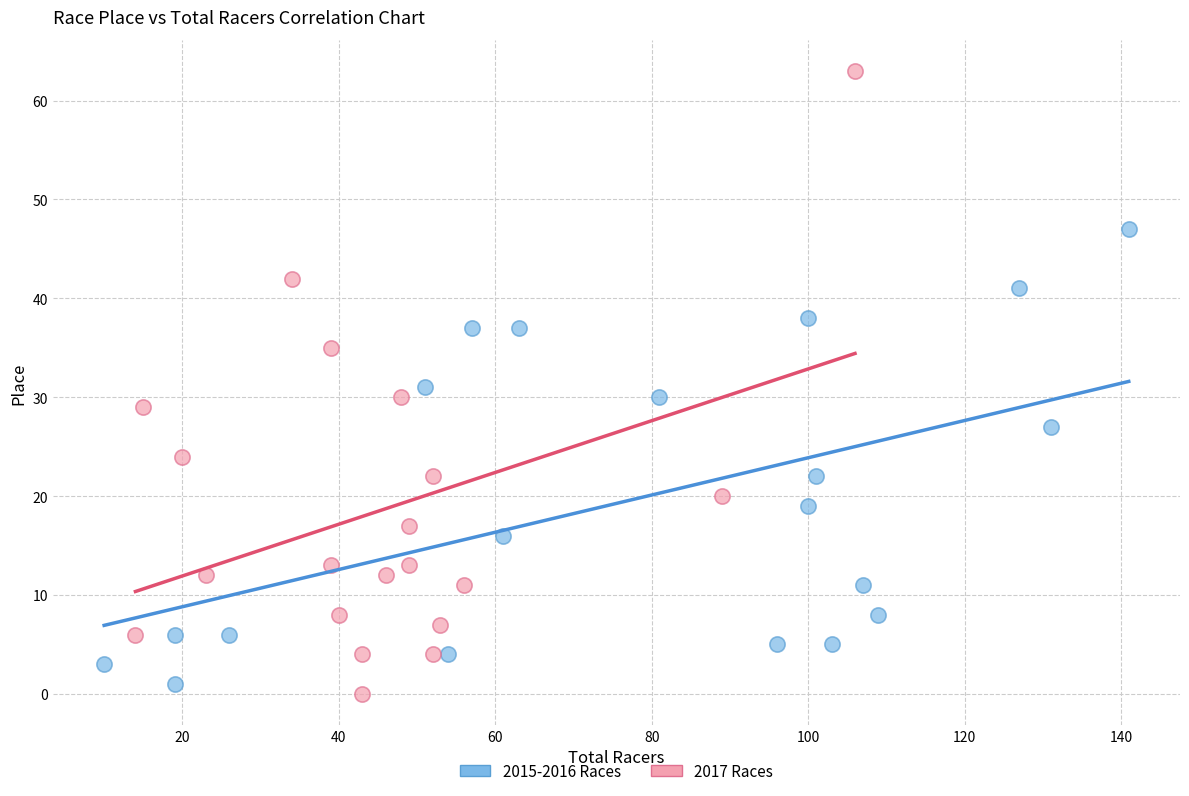

Which series has the largest Y range (max minus min)?

2017 Races